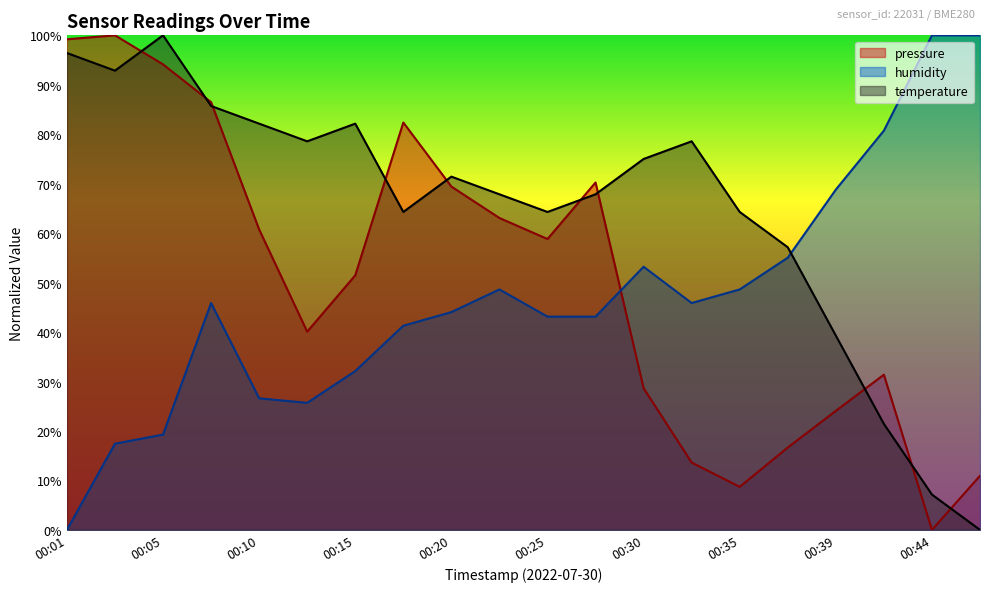

List the series in order of their overall mean, lowest first.

humidity, pressure, temperature